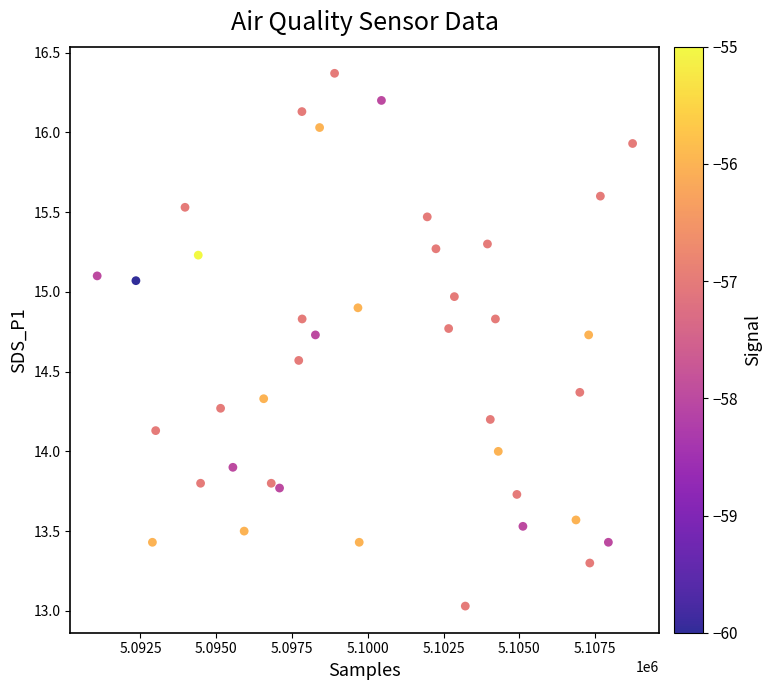

What is the range of Y values (max minus min)?

3.3